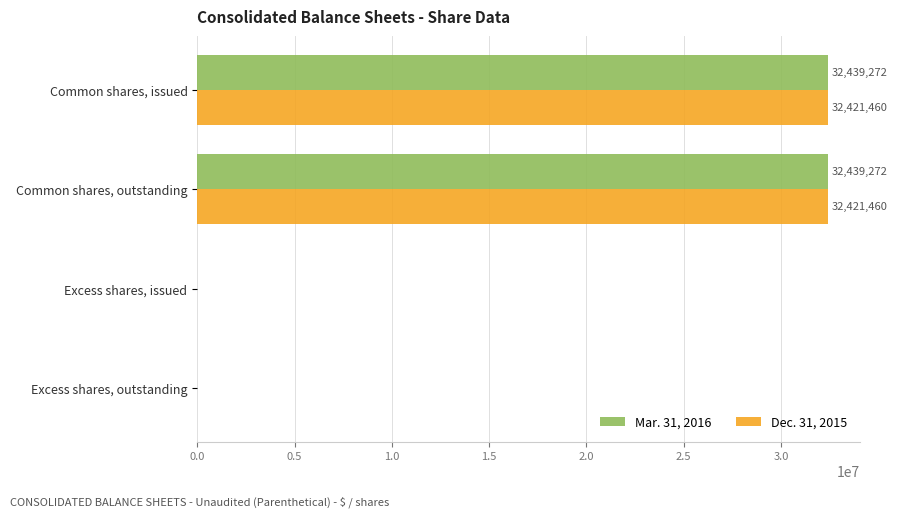

The Dec. 31, 2015 series shows -12277722 at Excess shares, issued. True or false?

False